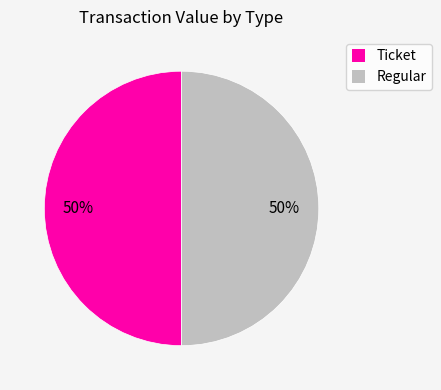

How many segments does this pie chart have?

2